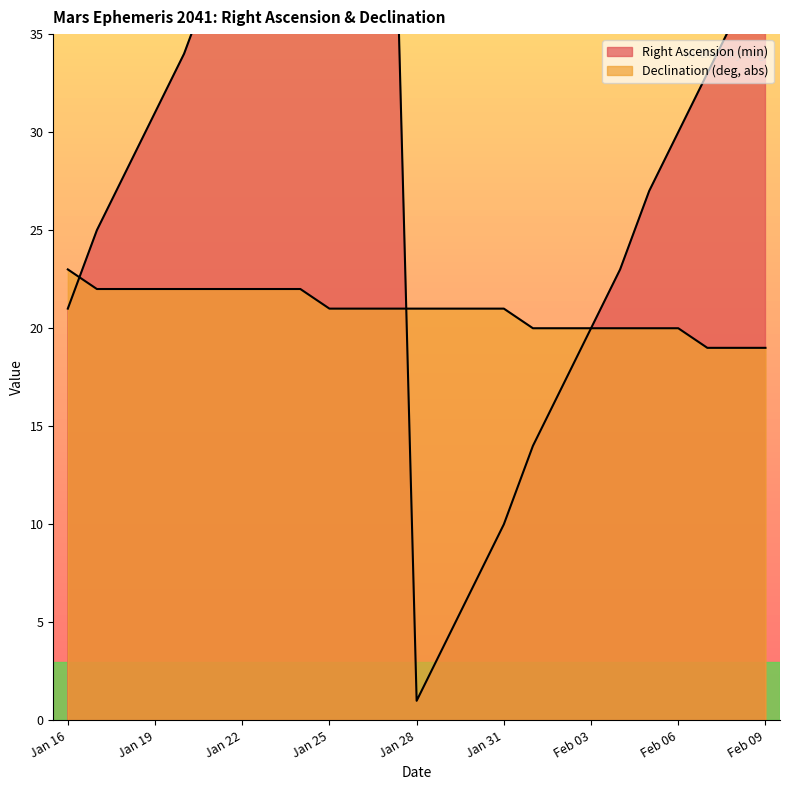

What are all the series names shown in the legend?

Right Ascension (min), Declination (deg, abs)